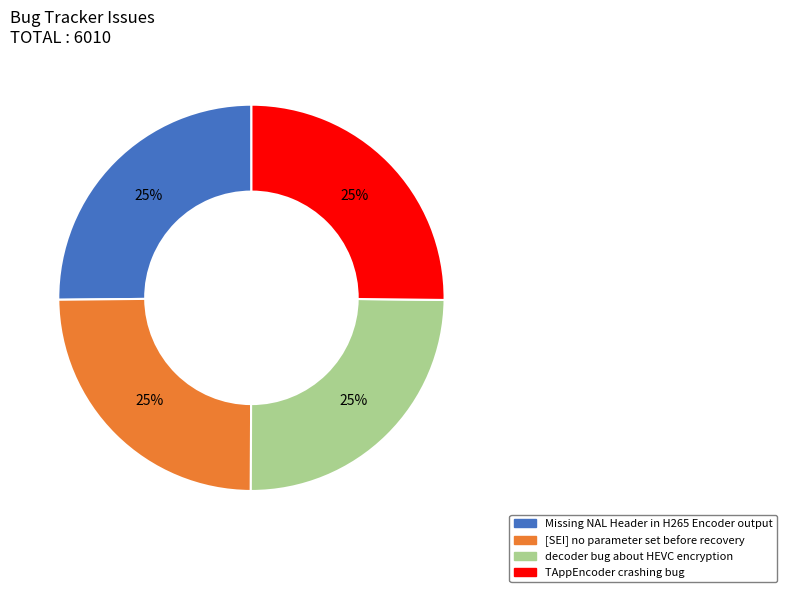

To the nearest percent, what is the average slice percentage?

25%